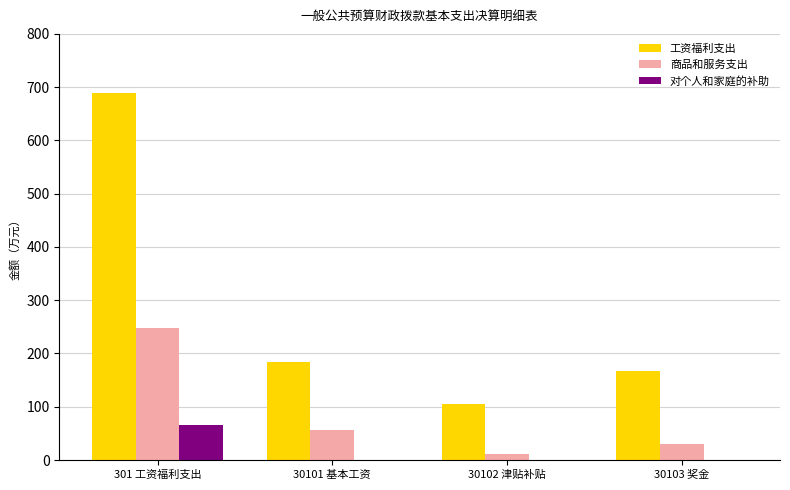

True or false: 工资福利支出 has a value of 105.7 at 30102 津贴补贴.

True